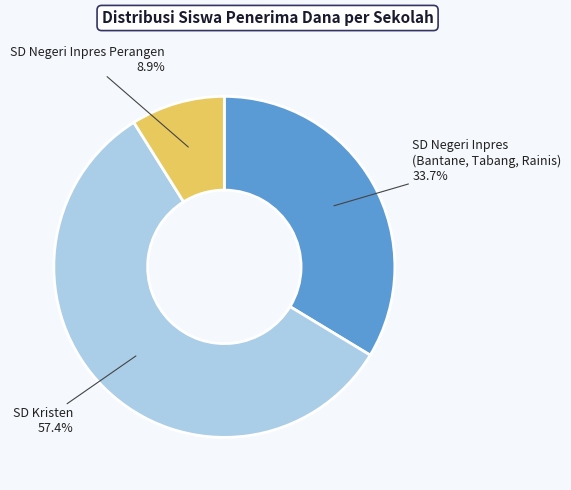

Is there a majority slice in this chart?

Yes